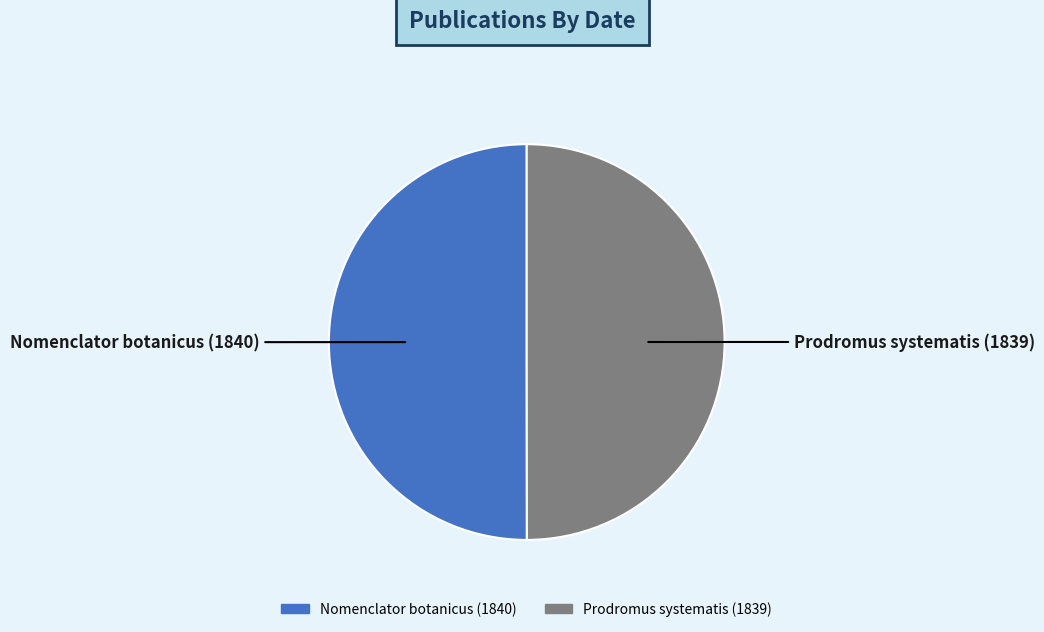

What is the ratio of the value at Nomenclator botanicus (1840) to the value at Prodromus systematis (1839)?

1.0